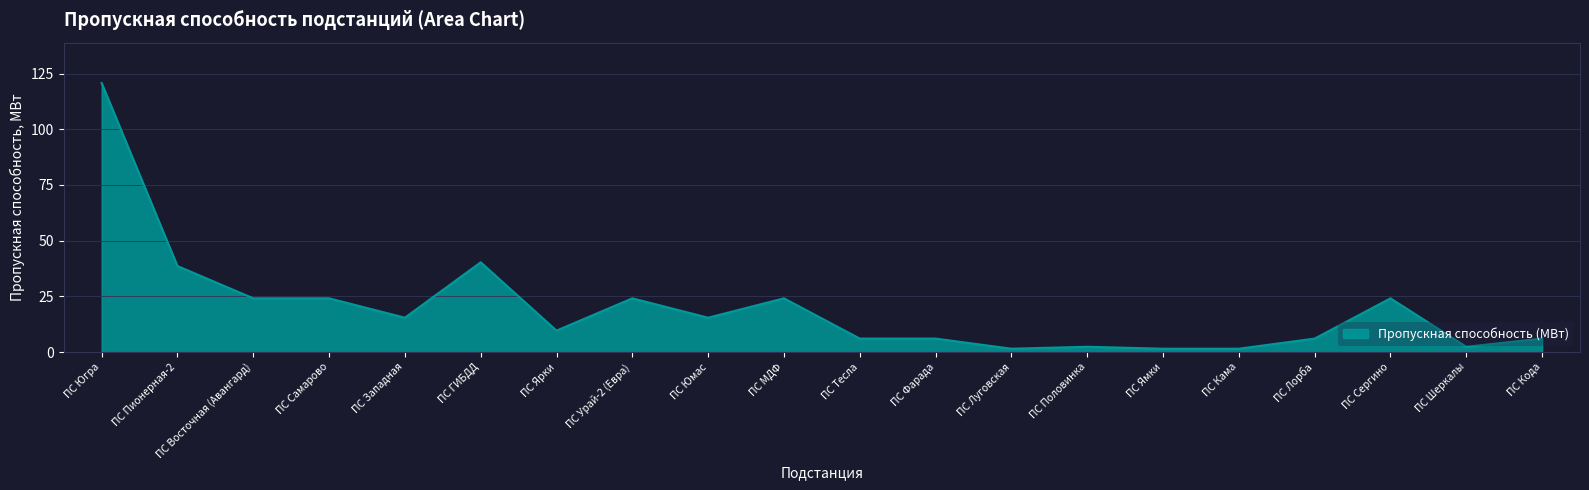

Read the value at ПС Фарада.

6.1